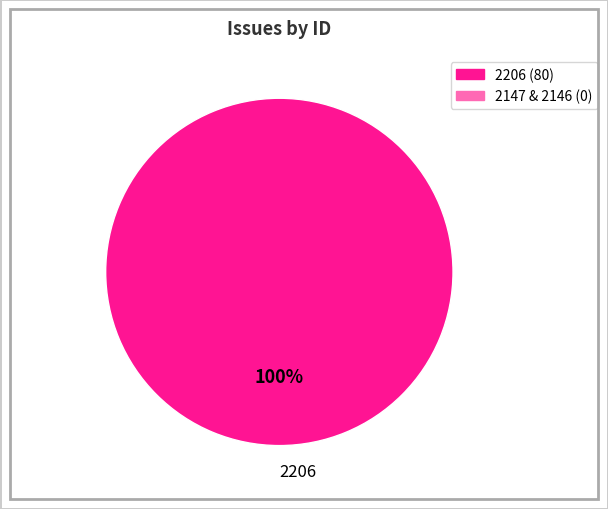

Does any single category account for the majority?

Yes